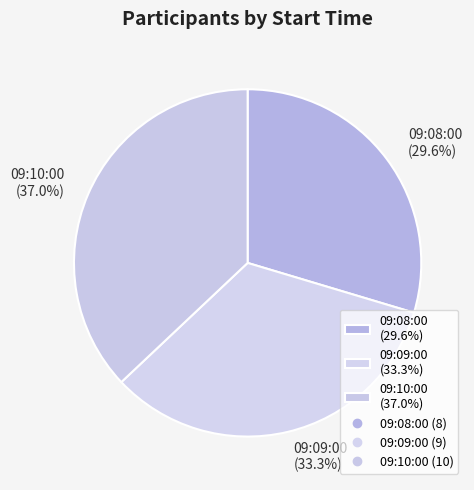

Does 09:10:00 account for over 50% of the chart?

No